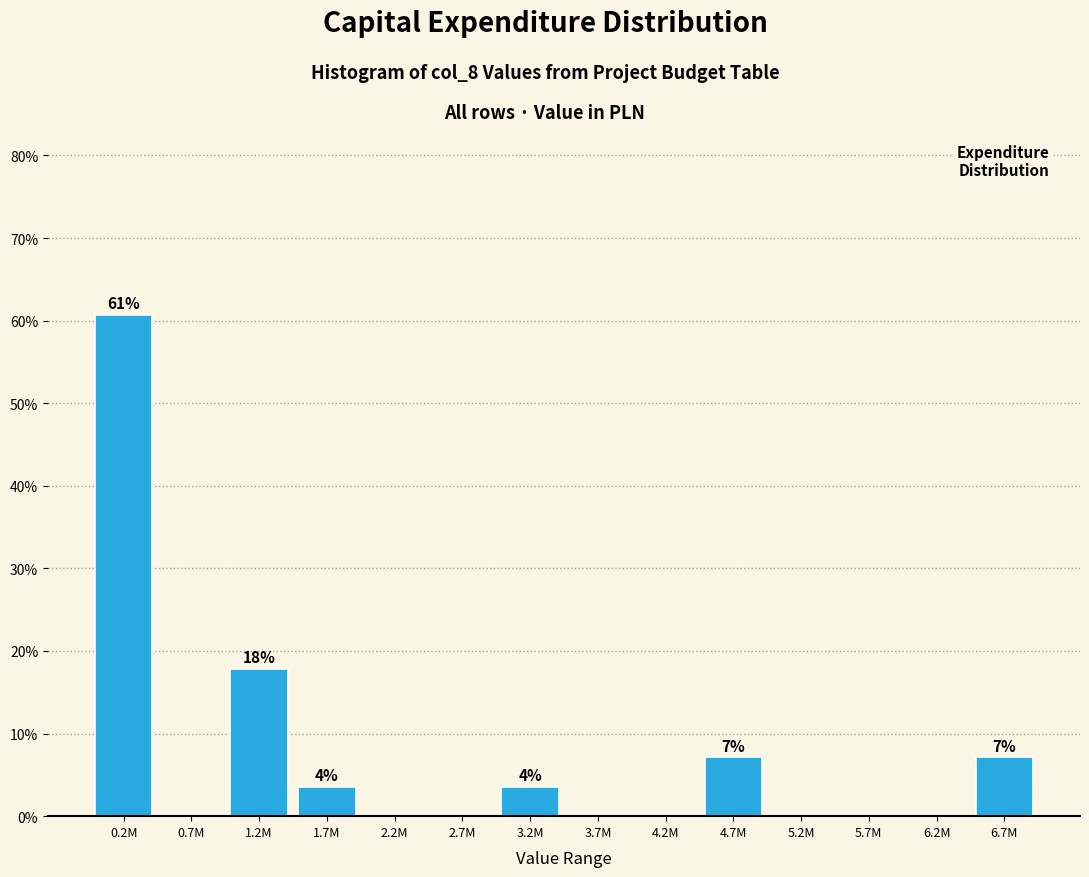

Reading left to right, transcribe all the data shown in this chart.

0.2M=60.7	0.7M=0.0	1.2M=17.9	1.7M=3.6	2.2M=0.0	2.7M=0.0	3.2M=3.6	3.7M=0.0	4.2M=0.0	4.7M=7.1	5.2M=0.0	5.7M=0.0	6.2M=0.0	6.7M=7.1